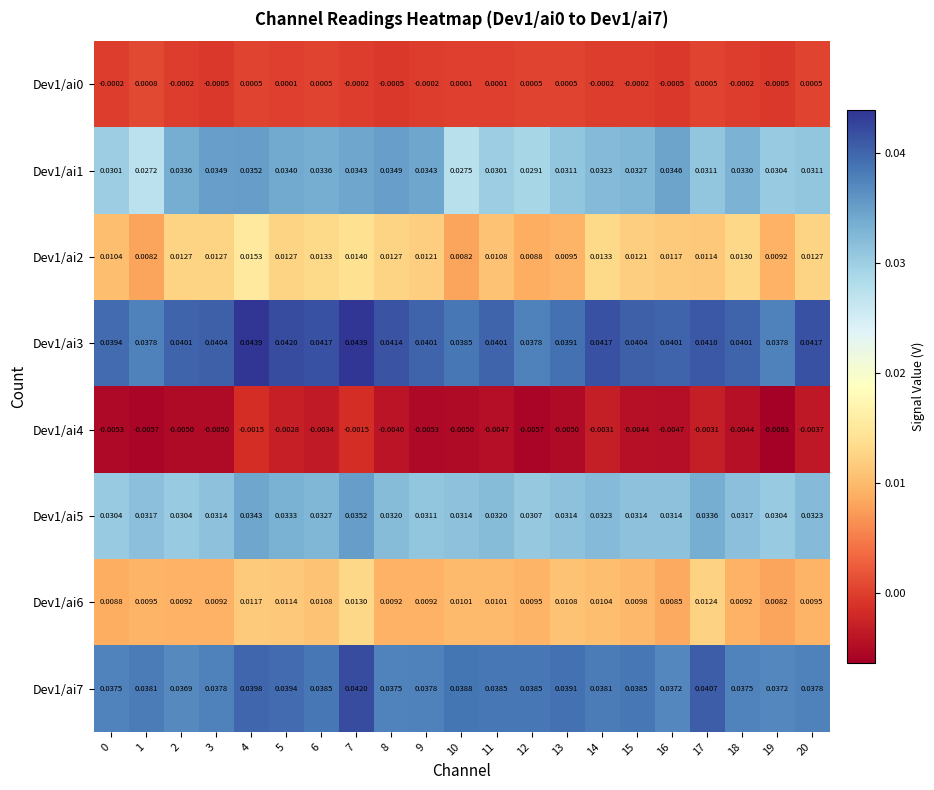

Is the value of Dev1/ai6 at 6 greater than the value of Dev1/ai3 at 2?

No